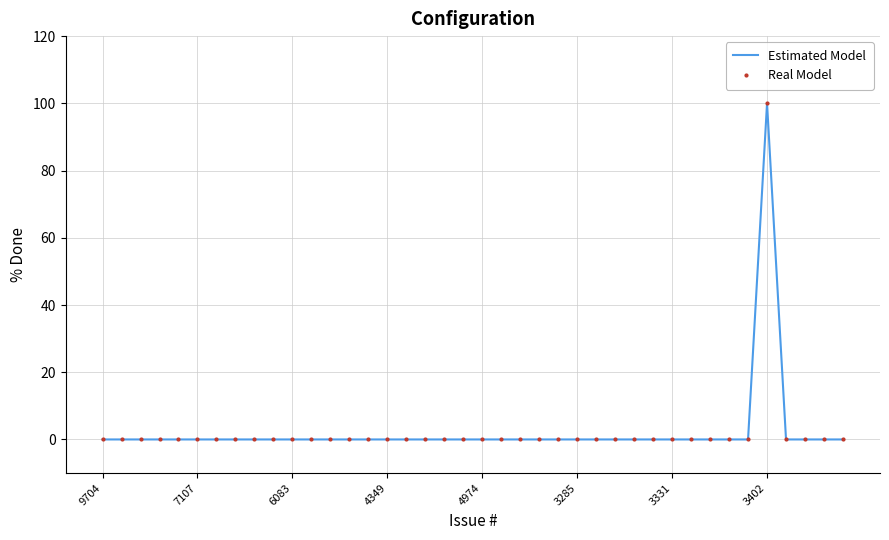

Which series has the largest total across all categories?

Estimated Model